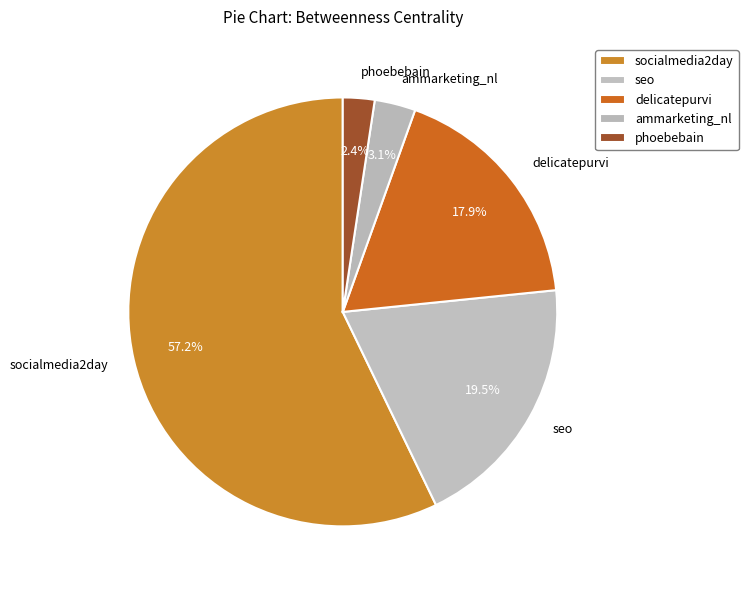

Rank the categories by value from highest to lowest.

socialmedia2day, seo, delicatepurvi, ammarketing_nl, phoebebain